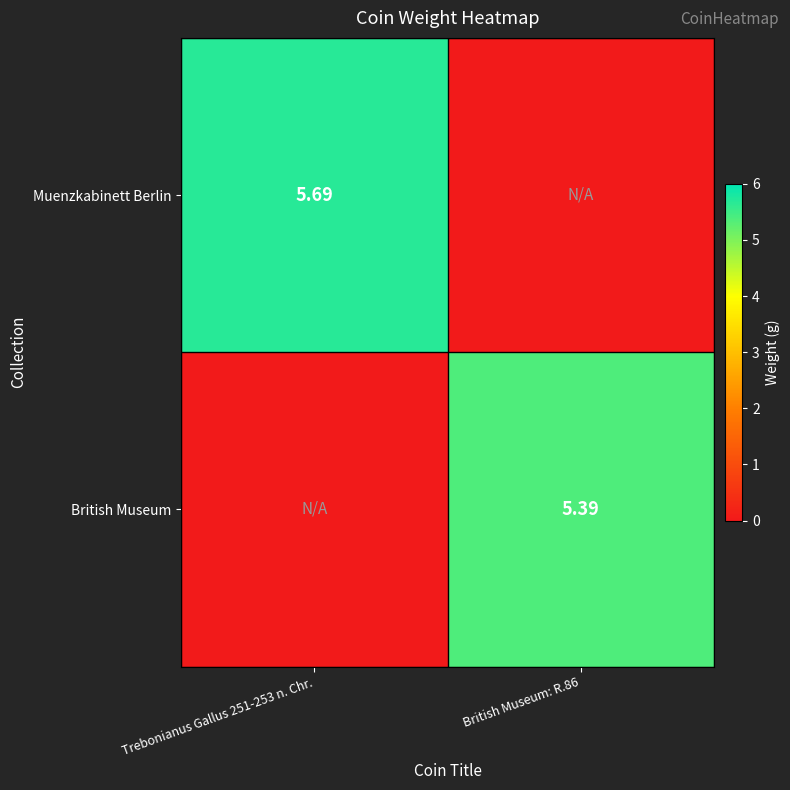

The British Museum series shows 0.0 at Trebonianus Gallus 251-253 n. Chr.. True or false?

True